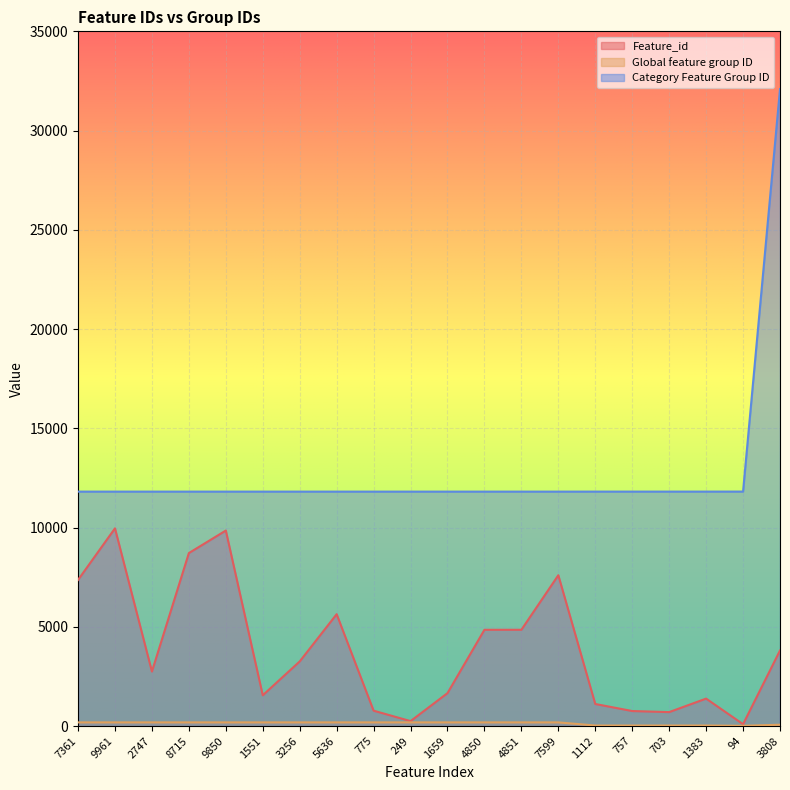

What is the lowest value of the Global feature group ID series?

14